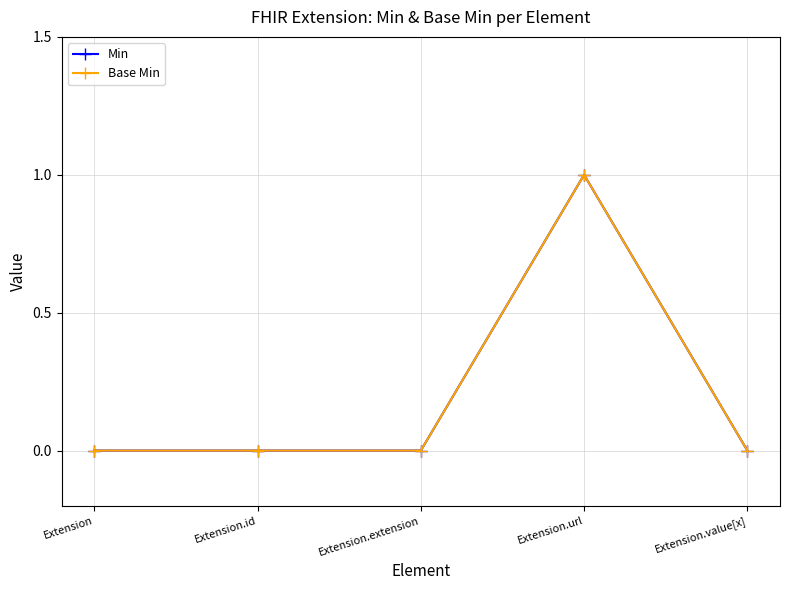

Does the chart have visible grid lines?

Yes